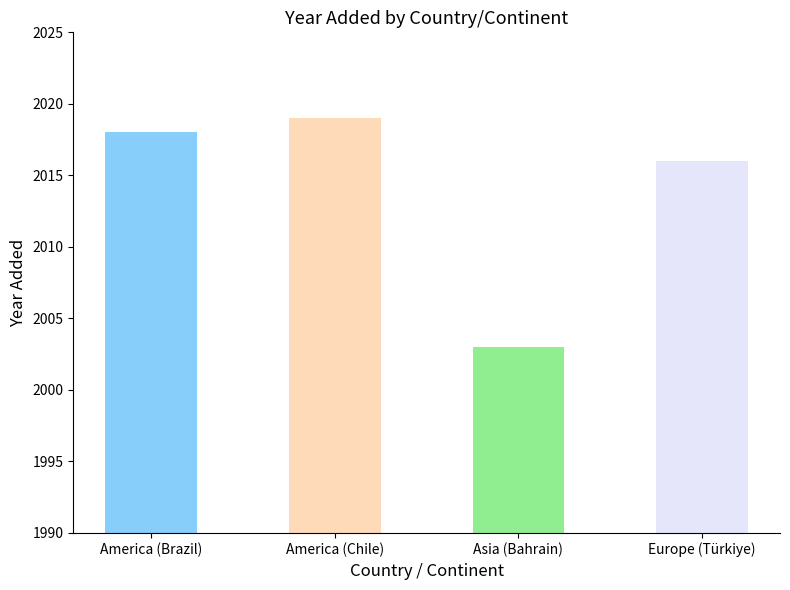

What is the minimum value shown in the chart?

2003